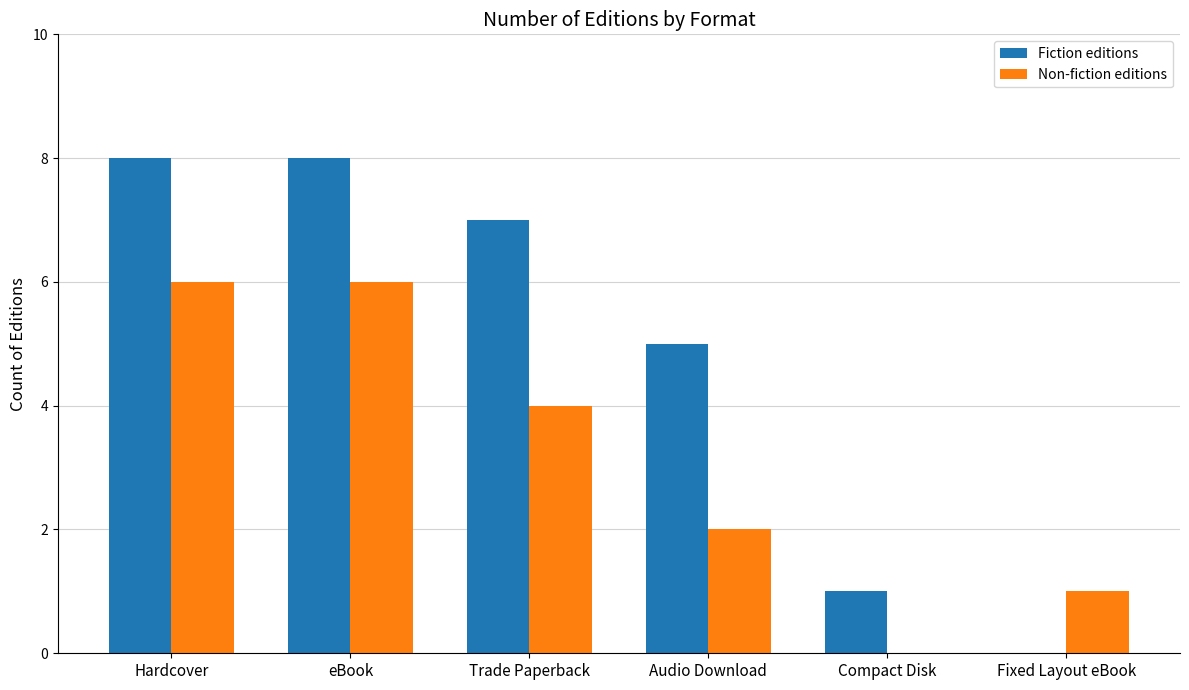

Reading left to right, extract all data points from this chart.

Fiction editions: 8	8	7	5	1	0
Non-fiction editions: 6	6	4	2	0	1